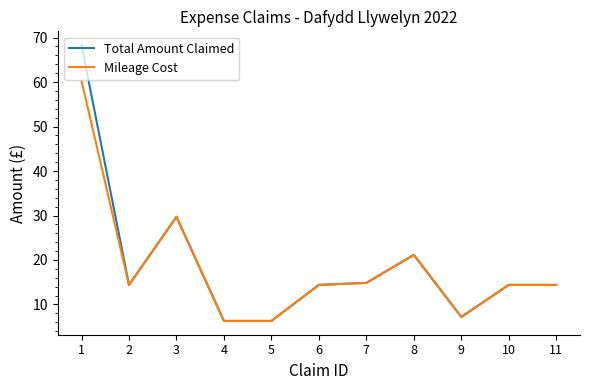

What is the sum of the Mileage Cost values at 11 and 1?

74.7